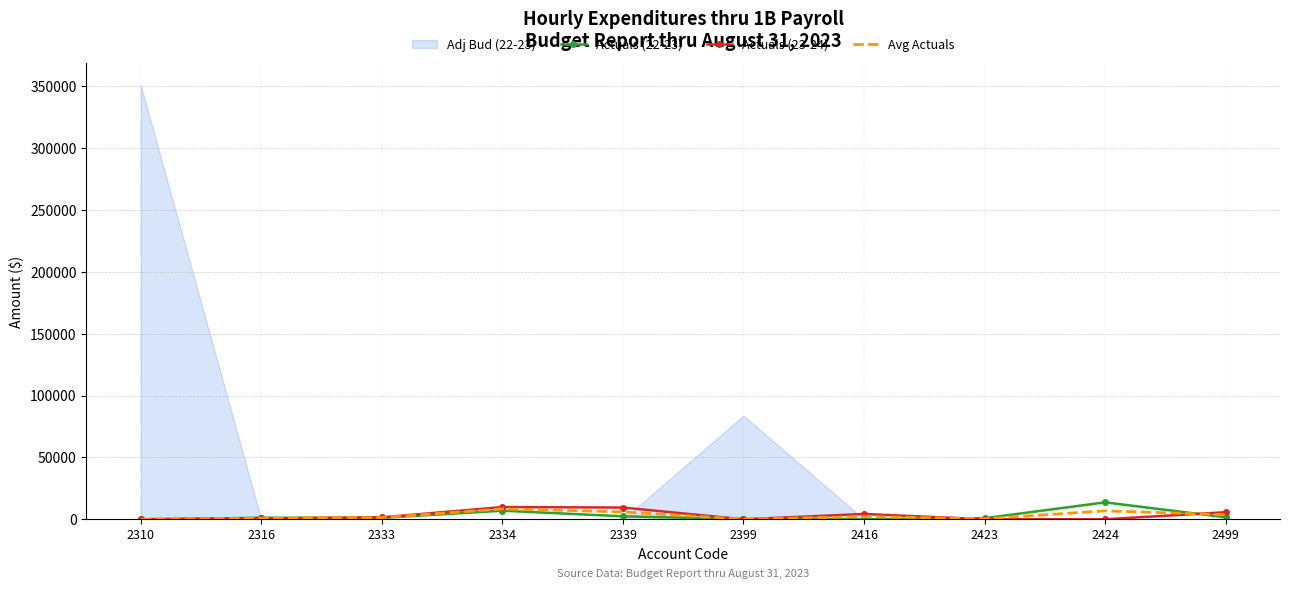

At how many categories does at least one series exceed 10265?

1